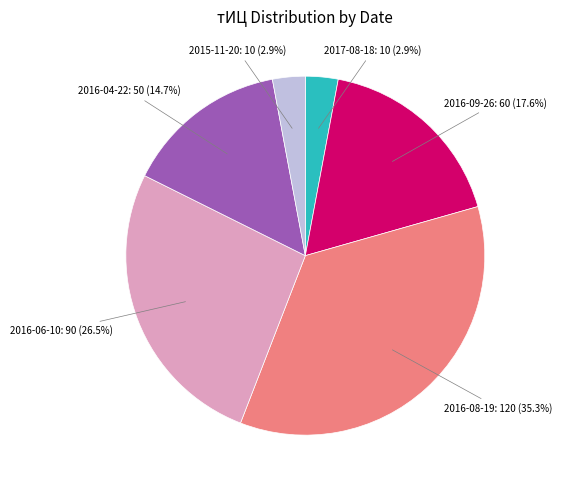

What percentage is NOT represented by 2016-06-10?

73.5%